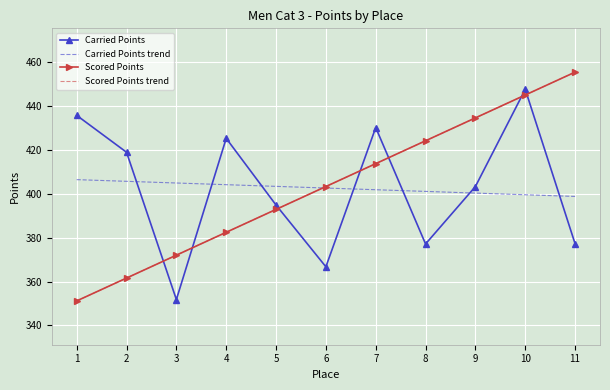

The value of Carried Points trend at 1 is 209.0. True or false?

False